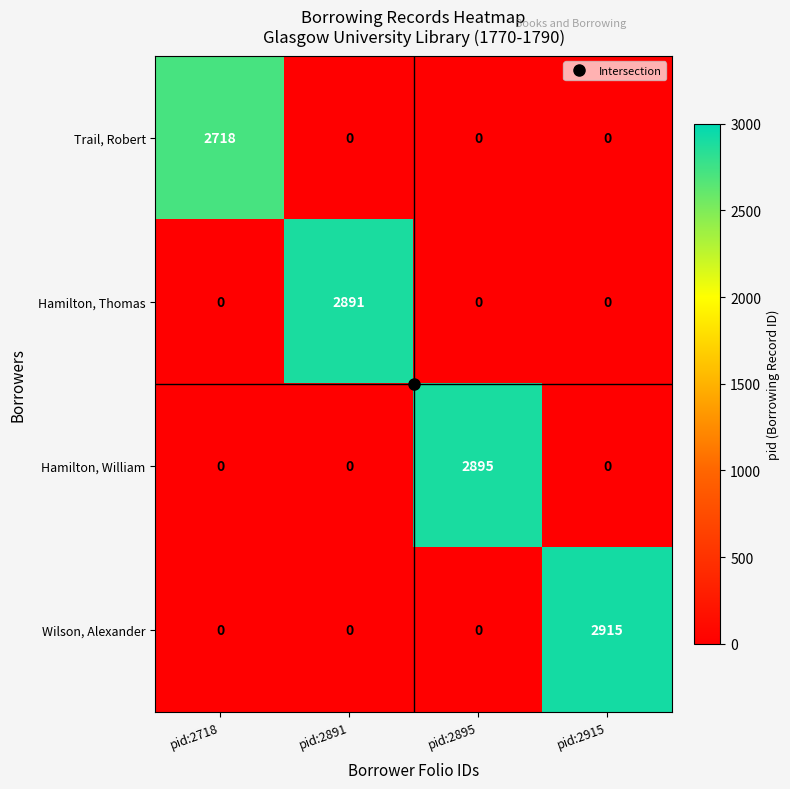

What is the maximum value for Hamilton, William?

2895